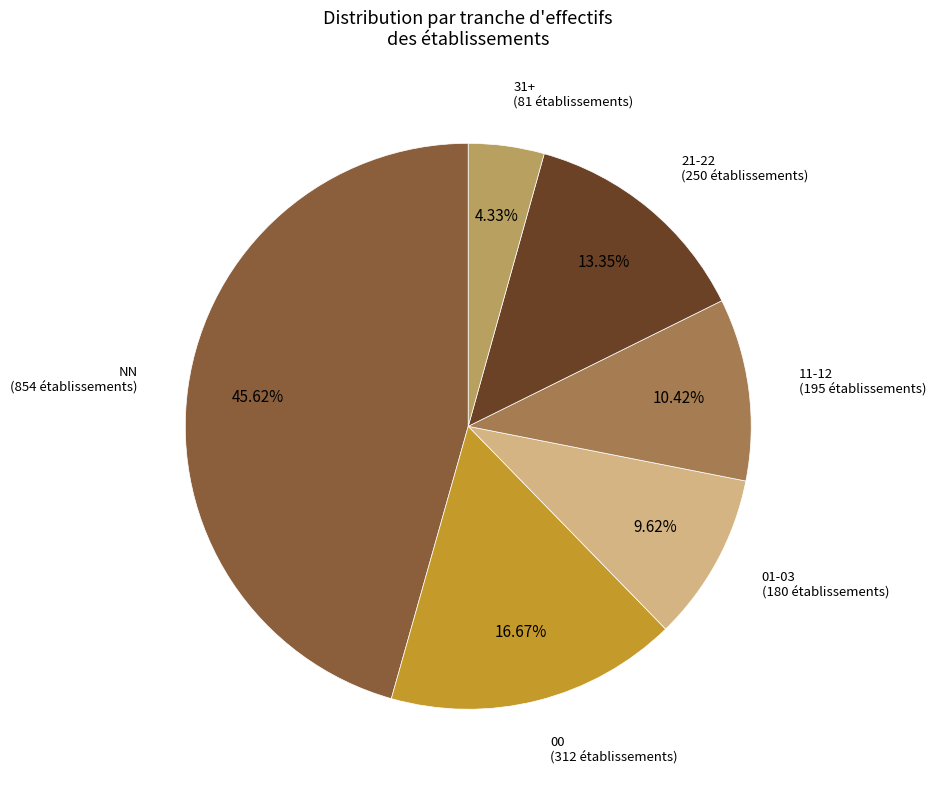

To the nearest percent, what is the difference between the largest and smallest slice percentages?

41%